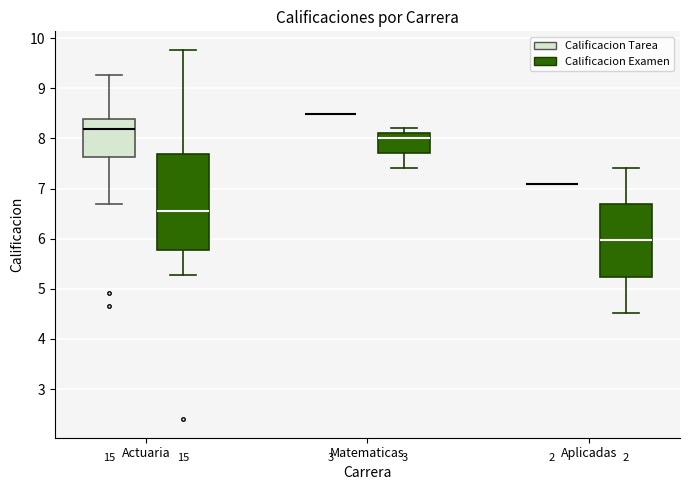

Reading left to right, transcribe this box plot: for each box, give where its median line is, the range the box spans, and where its two whiskers end, as read against the y-axis. The values are not printed on the chart, so give them approximately, as read against the axis.

Actuaria (Calificacion Tarea): median 8.2, box 7.6 to 8.4, whiskers 6.7 to 9.3
Actuaria (Calificacion Examen): median 6.6, box 5.8 to 7.7, whiskers 5.3 to 9.8
Matematicas (Calificacion Tarea): box collapsed to a line at 8.5, whiskers 8.5 to 8.5
Matematicas (Calificacion Examen): median 8.0, box 7.7 to 8.1, whiskers 7.4 to 8.2
Aplicadas (Calificacion Tarea): box collapsed to a line at 7.1, whiskers 7.1 to 7.1
Aplicadas (Calificacion Examen): median 6.0, box 5.2 to 6.7, whiskers 4.5 to 7.4